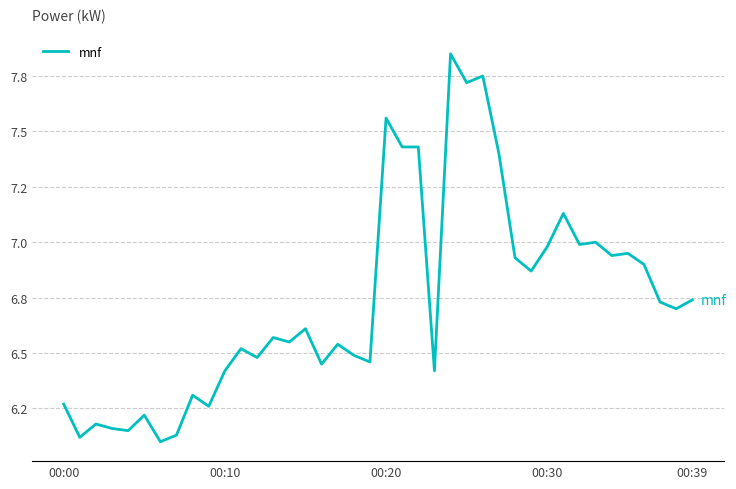

What is the sum of all values?

269.4